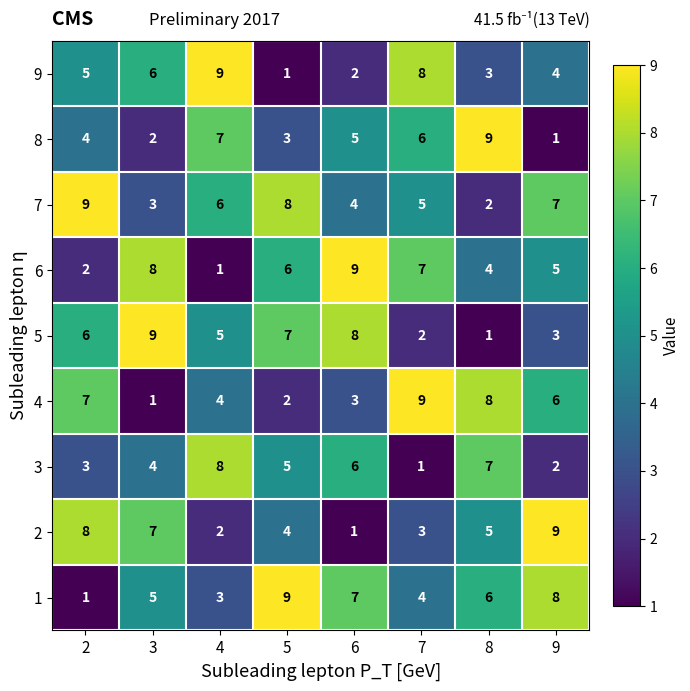

Count the number of data series in this chart.

9